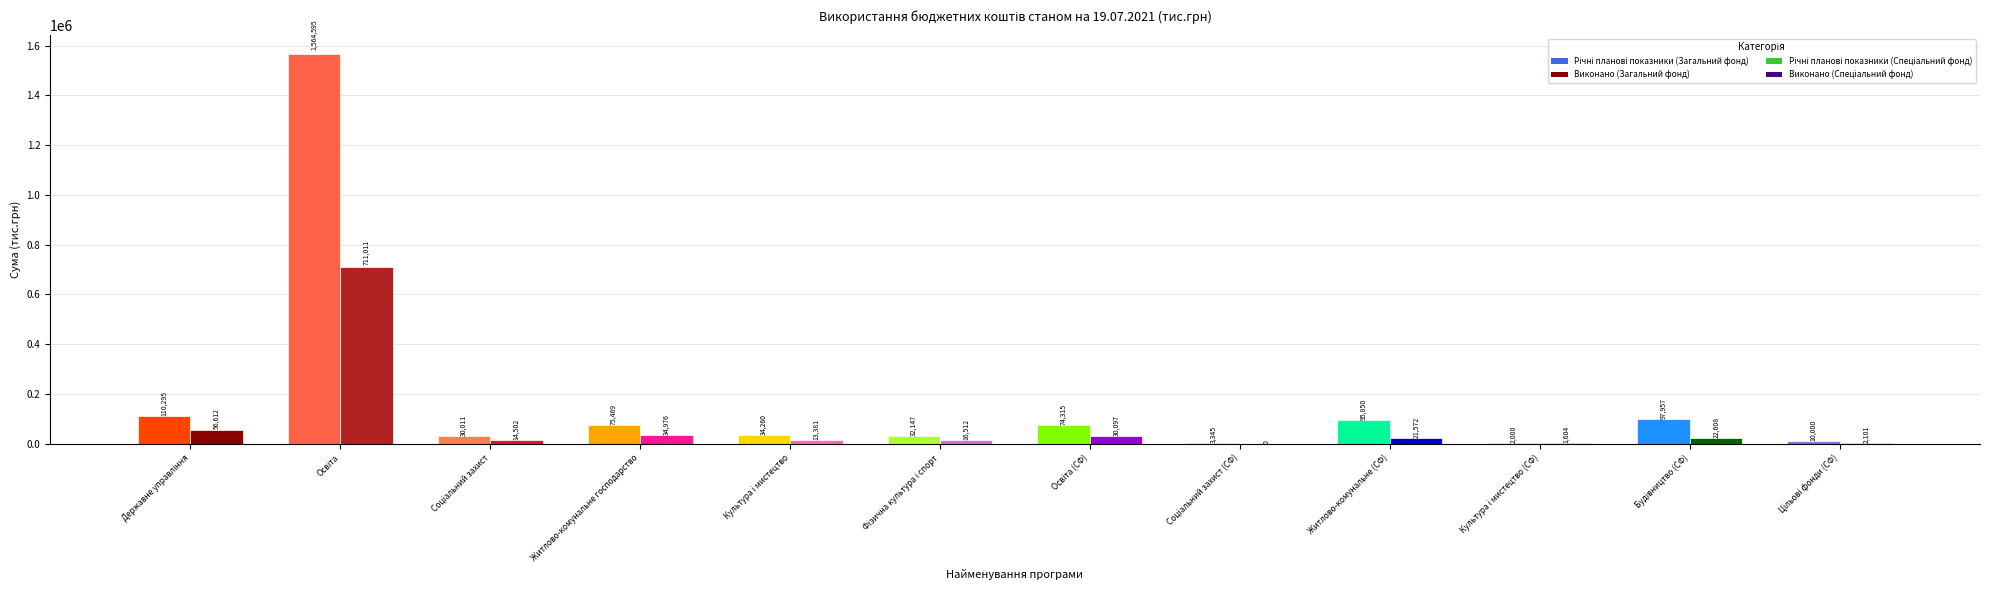

At which category does the chart reach its peak across all series?

Освіта